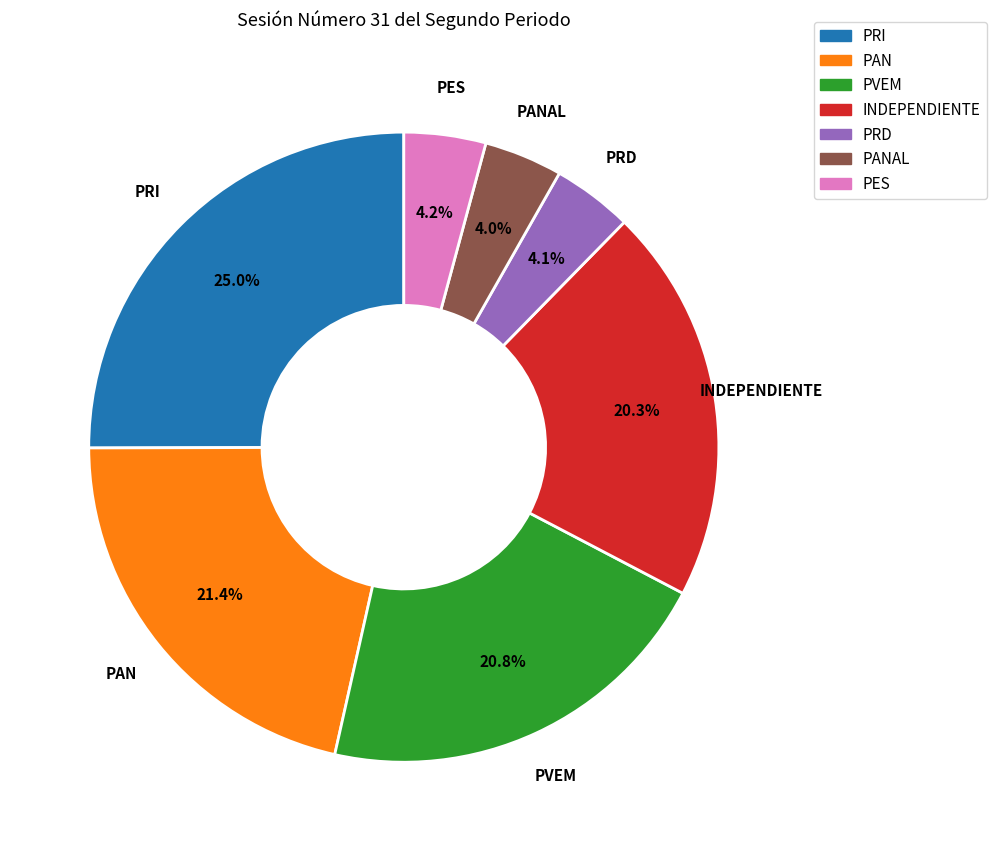

To the nearest percent, what is the difference between the largest and smallest slice percentages?

21%